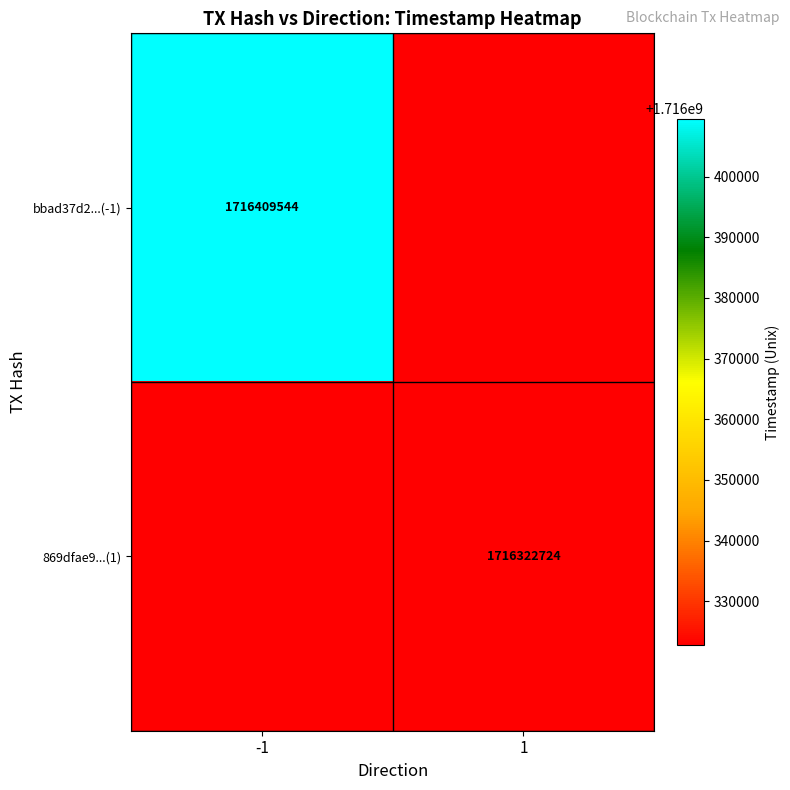

The bbad37d2...(-1) series shows 1716409544 at -1. True or false?

True